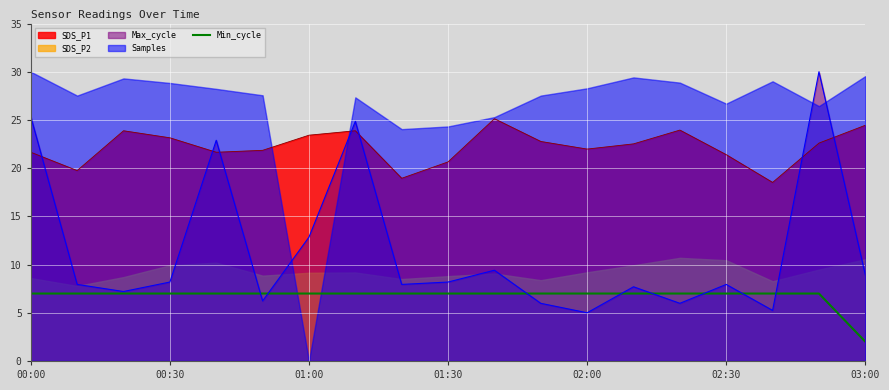

True or false: Min_cycle and SDS_P1 cross at least once.

False